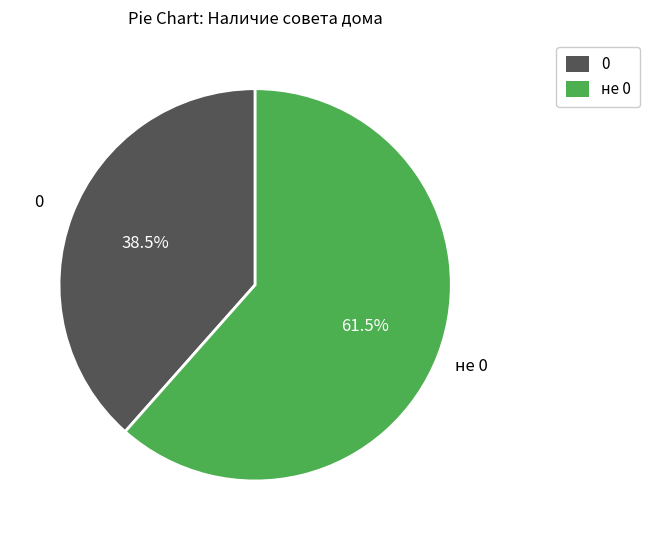

What is the ratio of the value at 0 to the value at не 0?

0.6